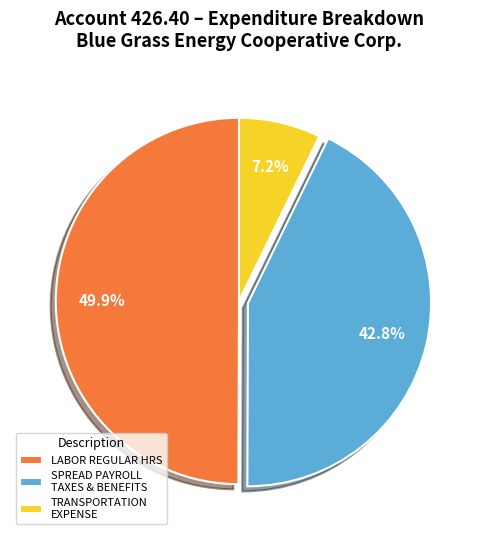

What is the smallest slice in the pie chart?

TRANSPORTATION EXPENSE